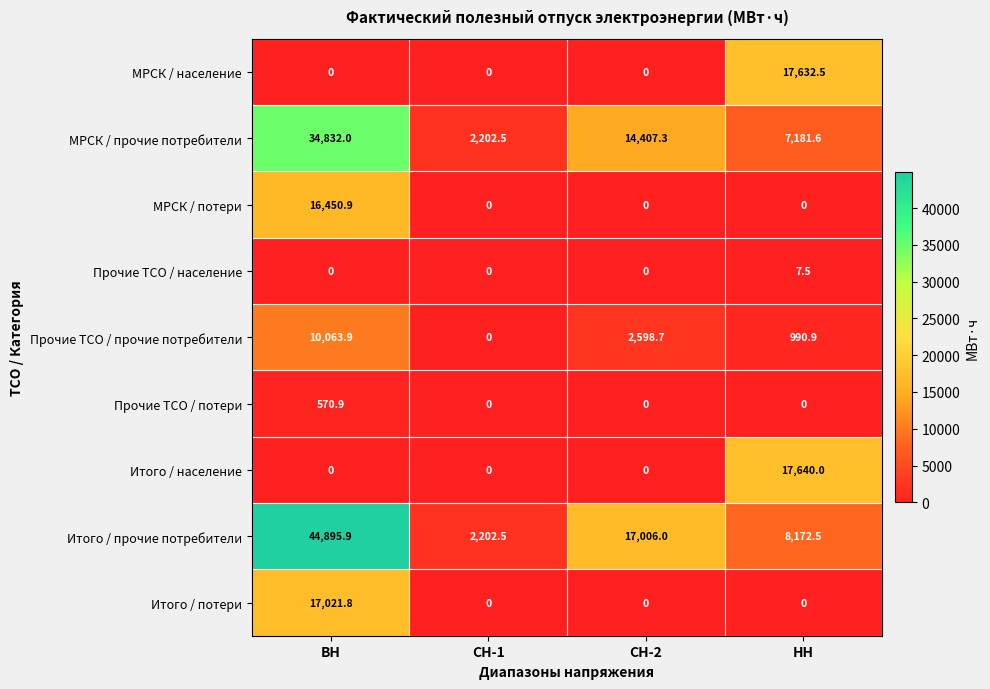

What is the highest value of the Итого / прочие потребители series?

44895.9